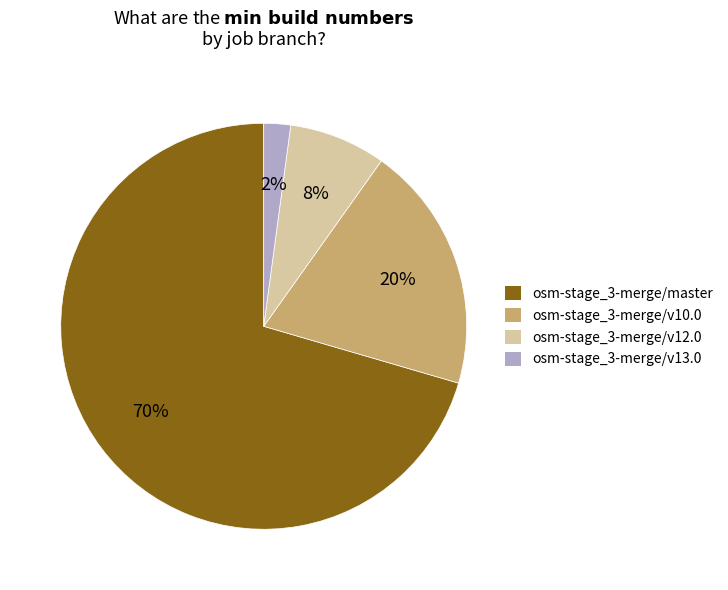

Rank the categories by value from lowest to highest.

osm-stage_3-merge/v13.0, osm-stage_3-merge/v12.0, osm-stage_3-merge/v10.0, osm-stage_3-merge/master